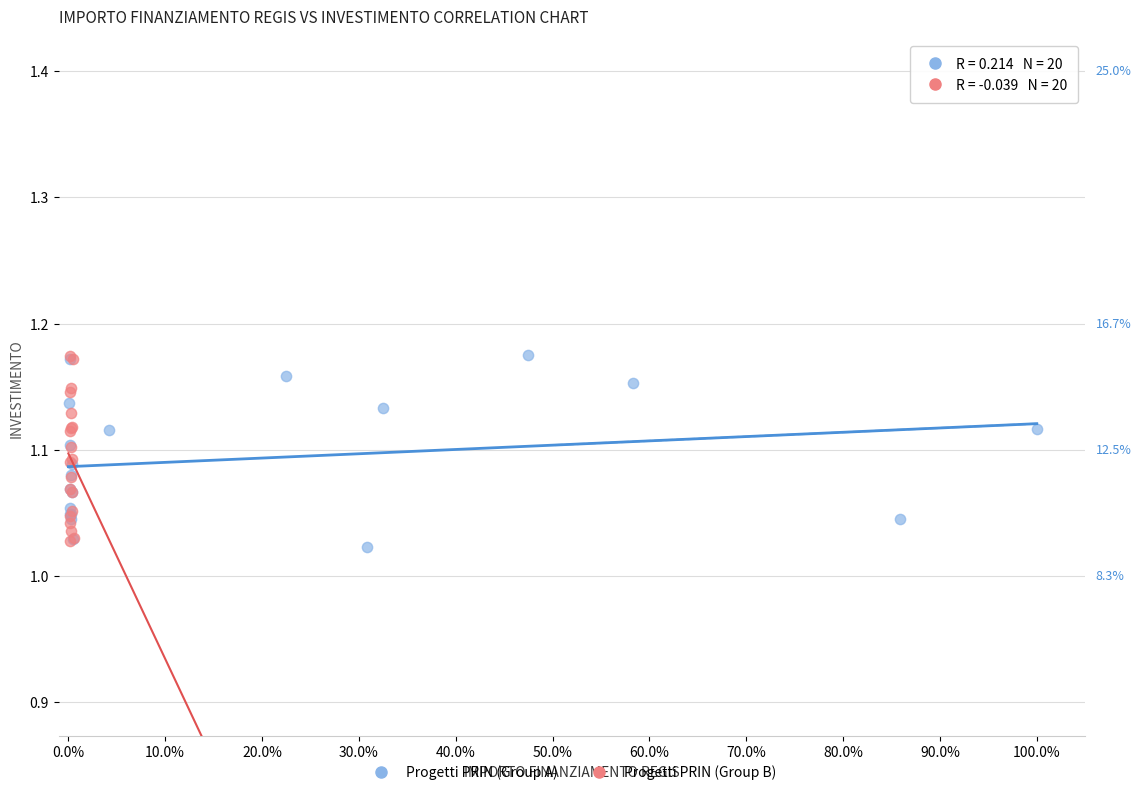

What are all the series names shown in the legend?

Progetti PRIN (Group A), Progetti PRIN (Group B)